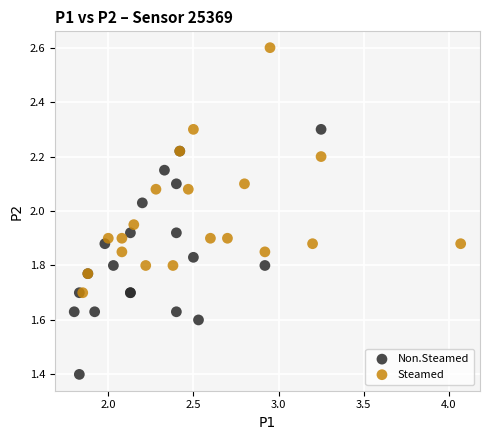

Which series contains the highest Y value?

Steamed